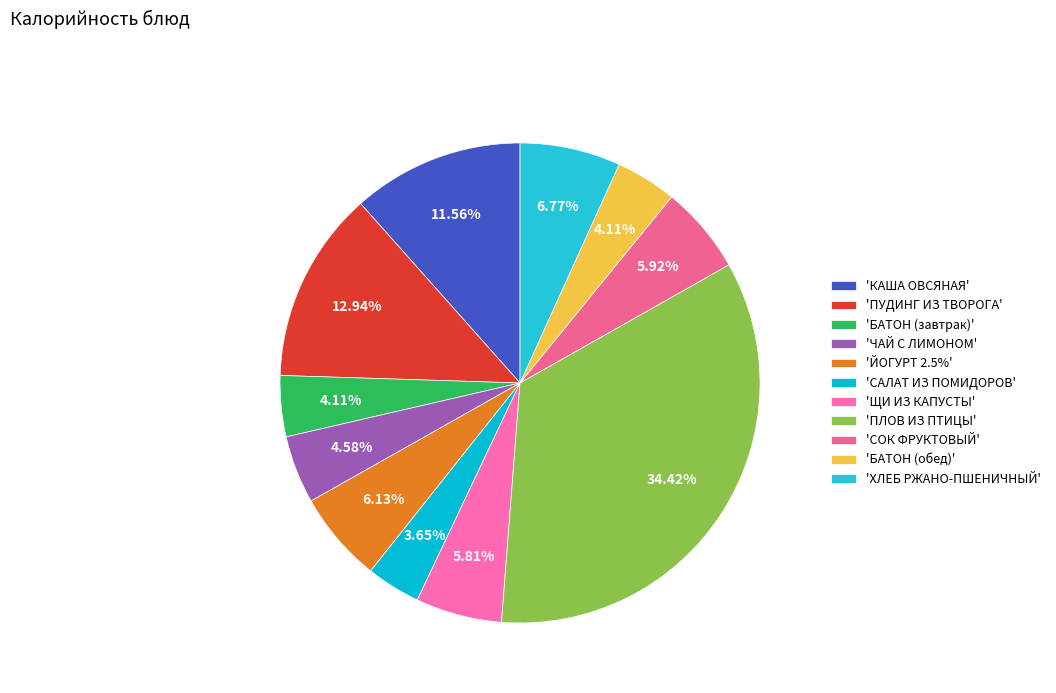

Count the number of slices in the pie.

11